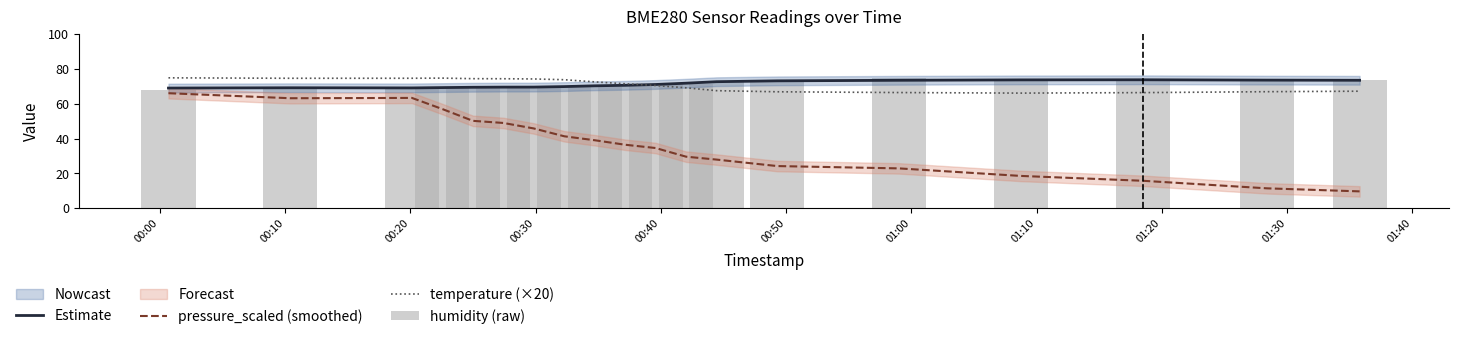

What is the lowest value of the temperature (×20) series?

66.0